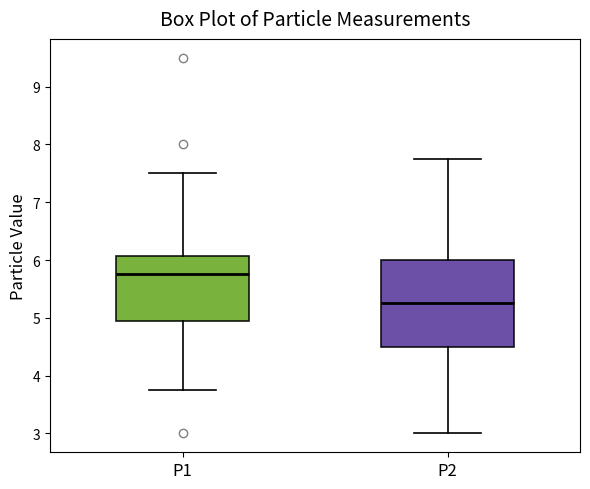

Reading left to right, read every box against the y-axis: the position of its median line, the range the box covers, and the ends of its whiskers. The values are not printed on the chart, so give them approximately, as read against the axis.

P1: median 5.8, box 4.9 to 6.1, whiskers 3.8 to 7.5
P2: median 5.3, box 4.5 to 6.0, whiskers 3.0 to 7.8